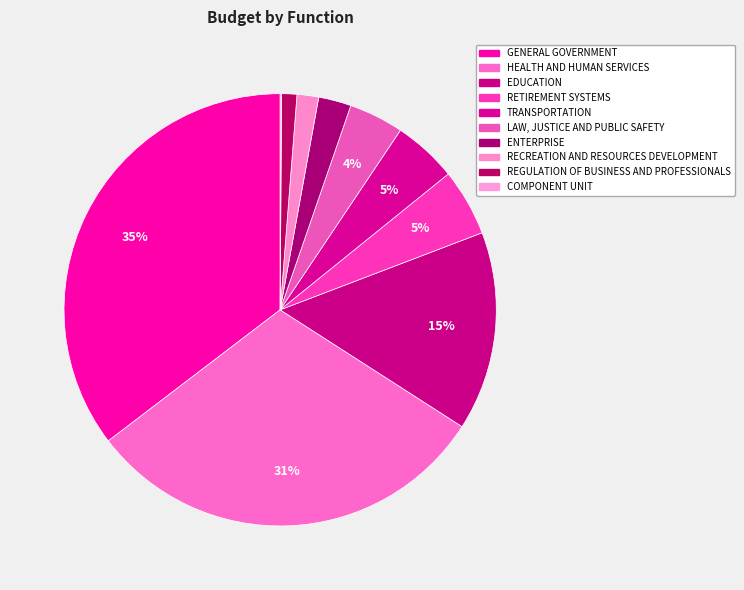

Does TRANSPORTATION account for over 50% of the chart?

No